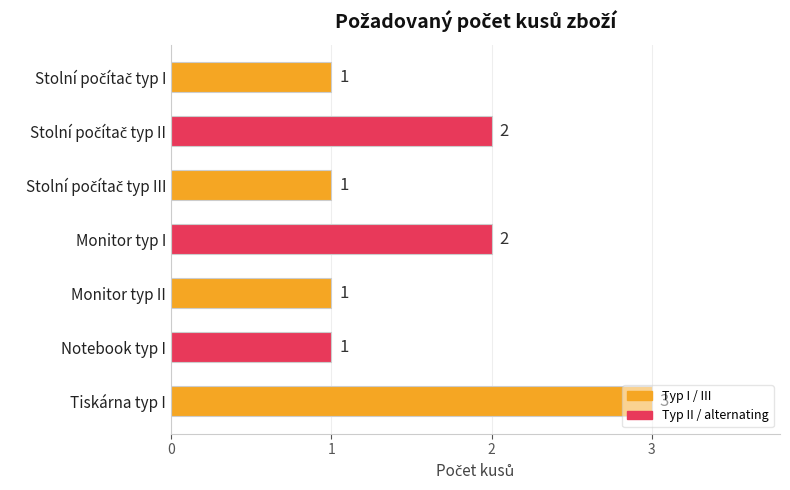

True or false: the data shows 1 at Monitor typ II.

True